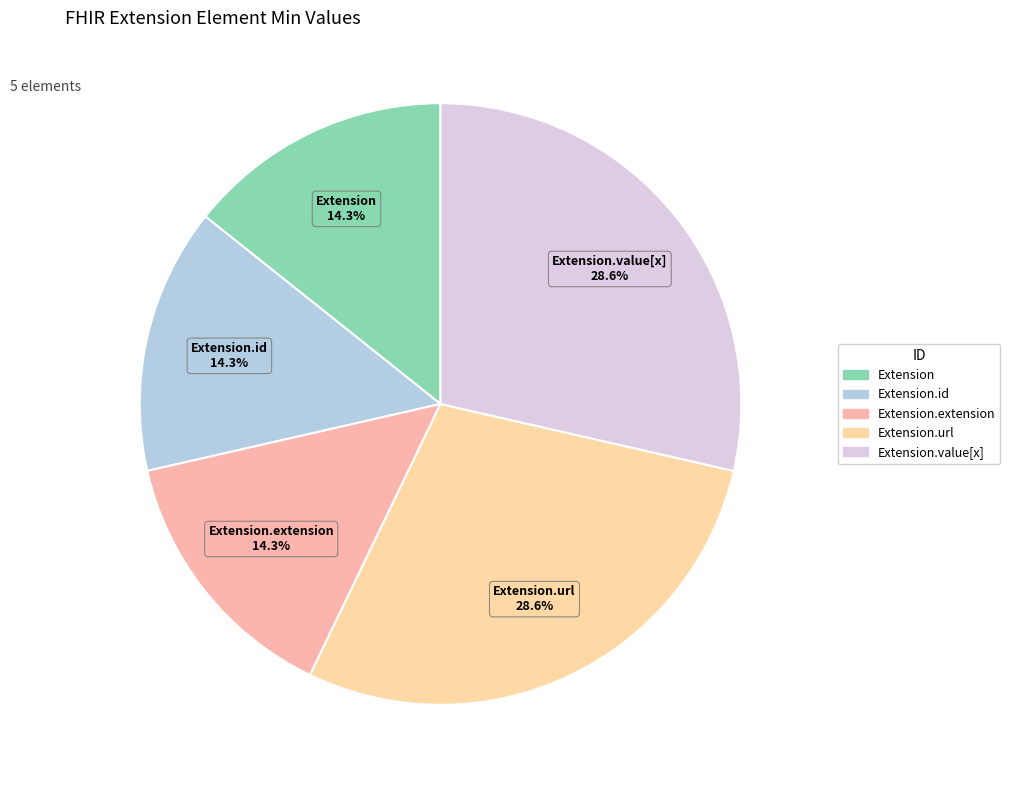

Count the number of slices in the pie.

5